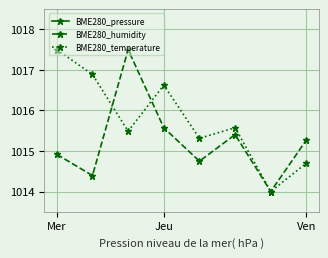

Where does the BME280_temperature series first go above 1015?

Mer